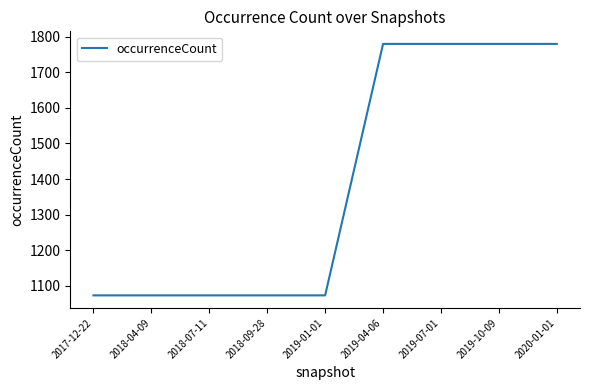

What is the minimum value shown in the chart?

1073